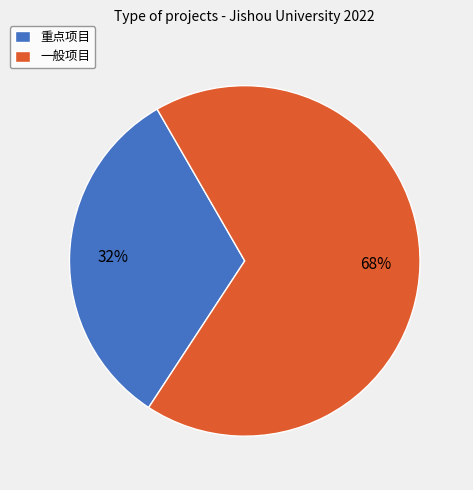

To the nearest percent, what is the combined percentage of 一般项目 and 重点项目?

100%